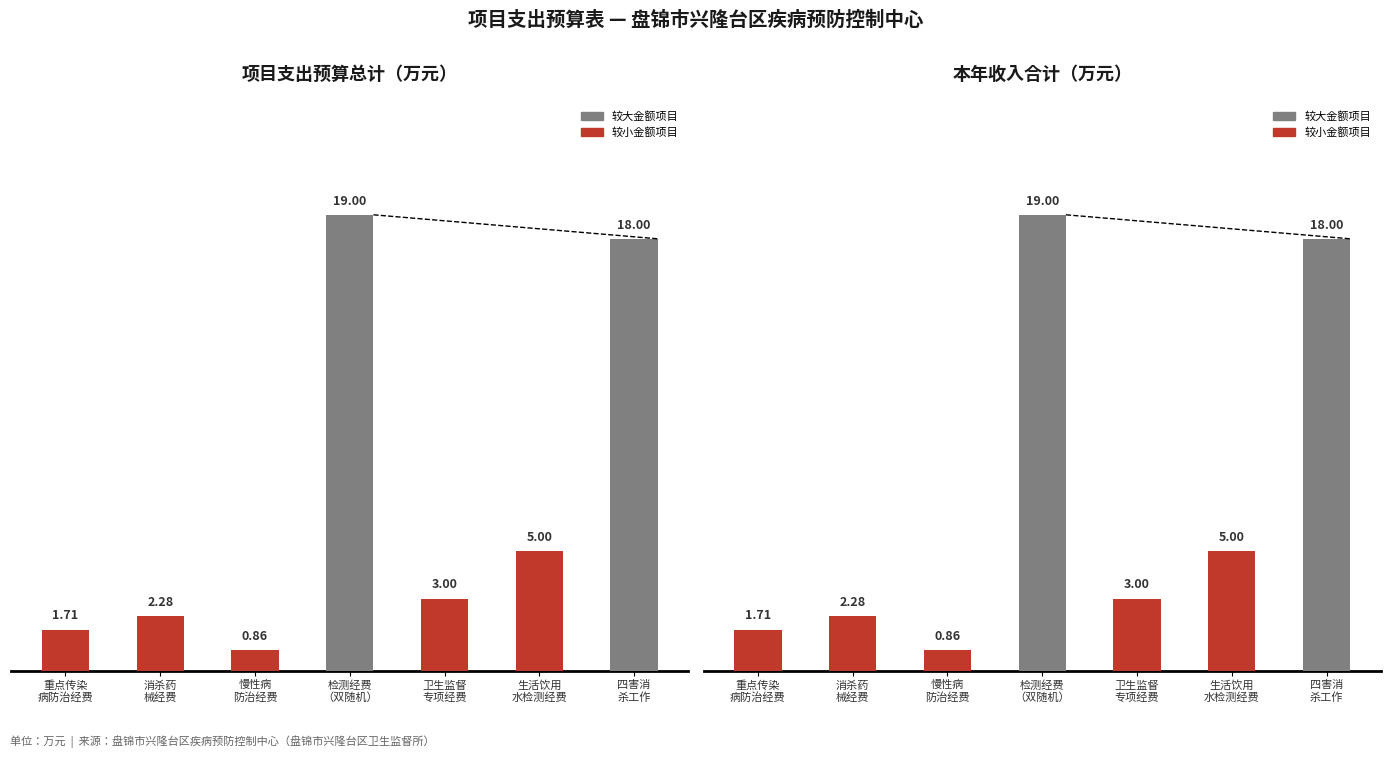

What position from the right is 四害消
杀工作?

1